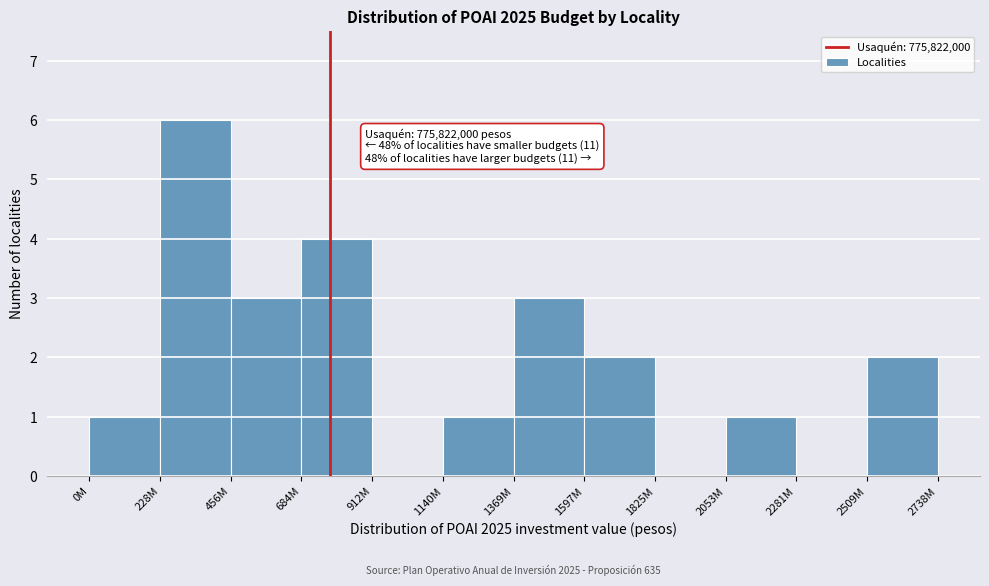

Reading right to left, list all the values displayed in this chart.

2509M=2	2281M=0	2053M=1	1825M=0	1597M=2	1369M=3	1140M=1	912M=0	684M=4	456M=3	228M=6	0M=1